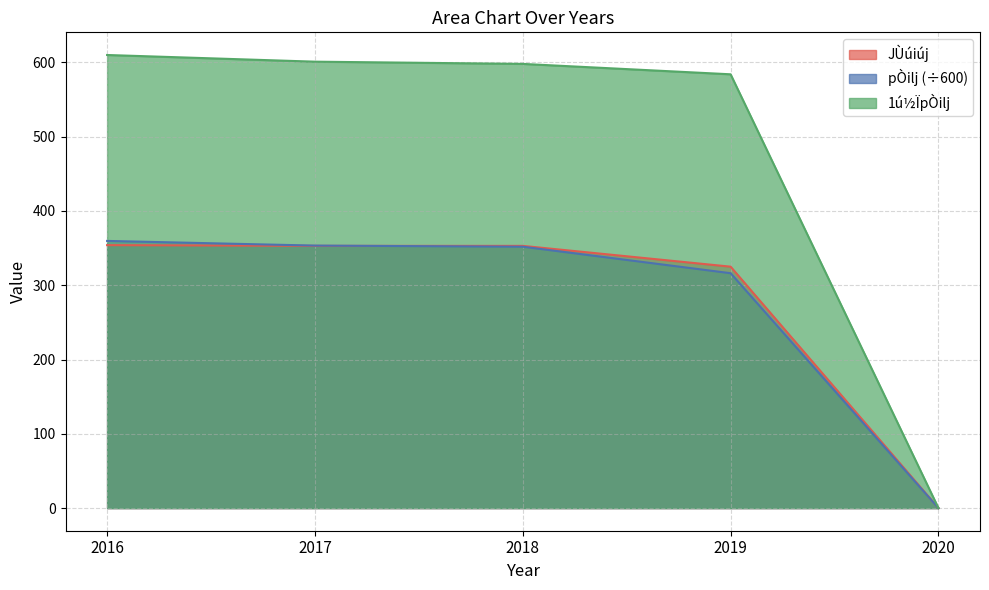

What is the value of the pÒilj point at the 4th from the left?

316.2